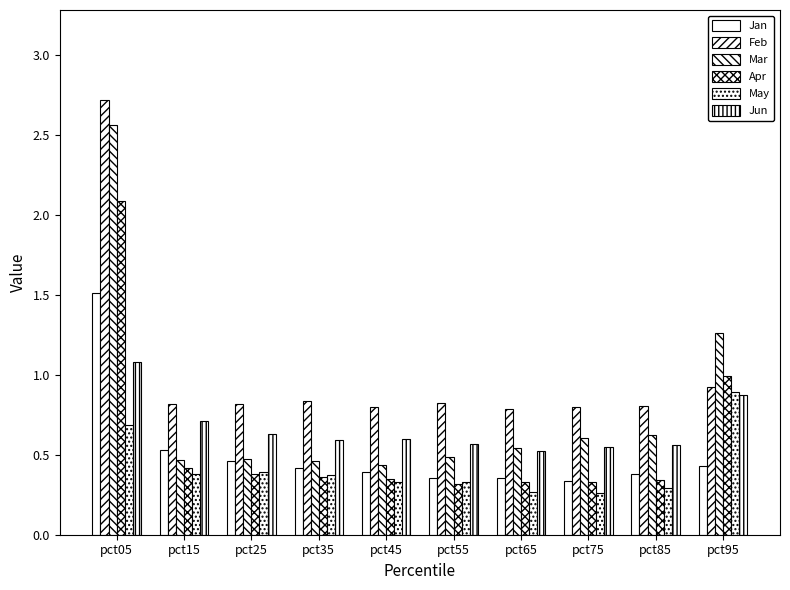

True or false: Feb has a value of 1.6 at pct95.

False